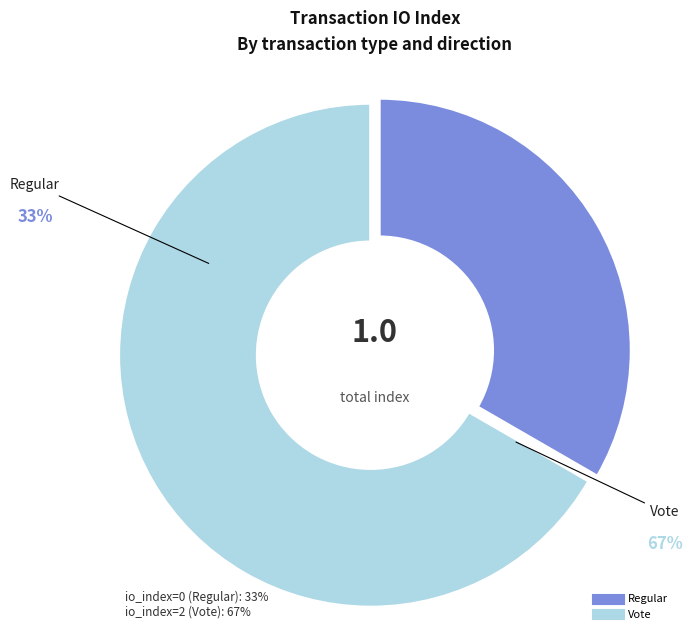

Which has a higher value, Vote or Regular?

Vote